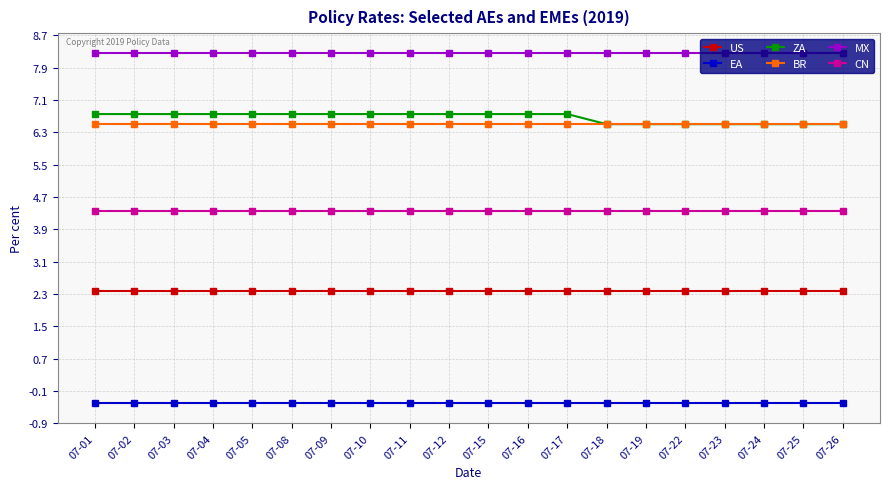

Does the chart display data point markers on the line(s)?

Yes